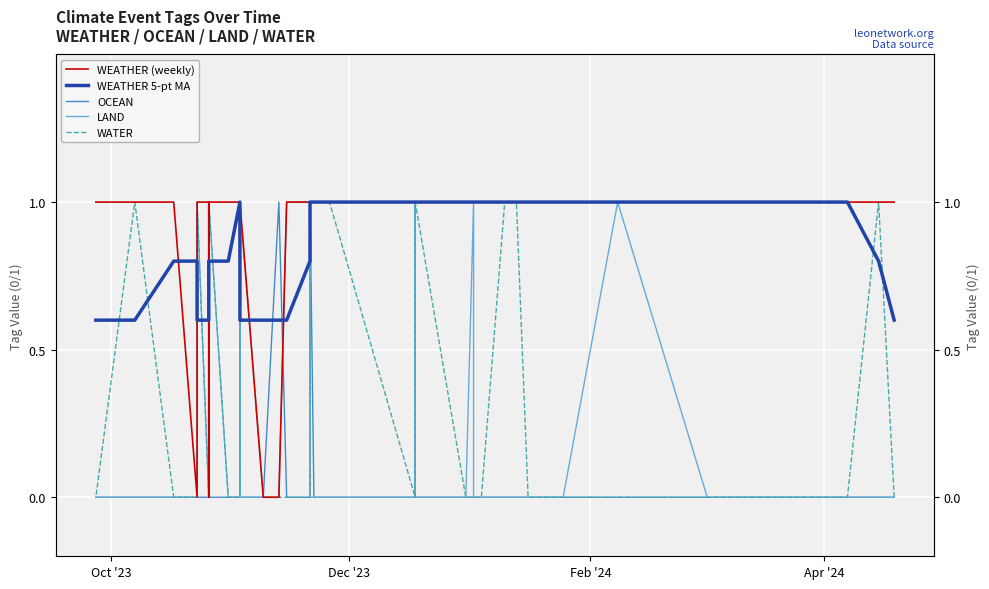

List the series in order of their peak value, lowest first.

WEATHER (weekly), WEATHER 5-pt MA, OCEAN, LAND, WATER